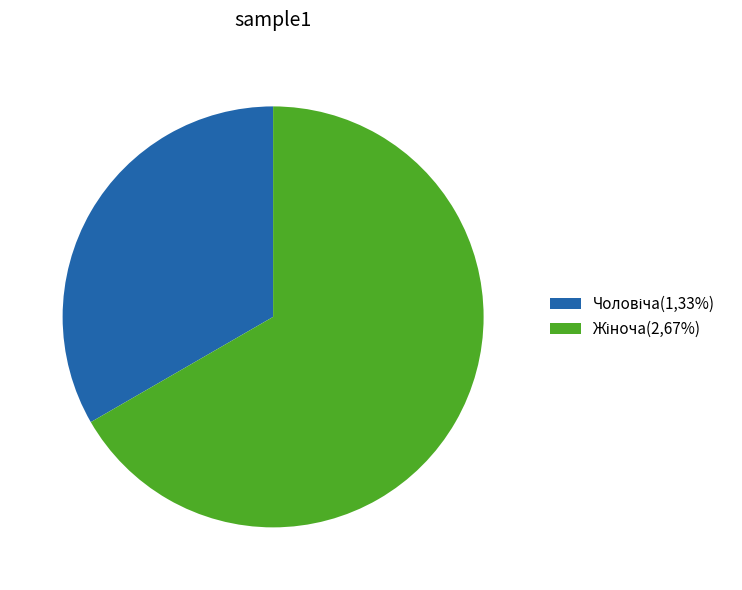

Is there a majority slice in this chart?

Yes